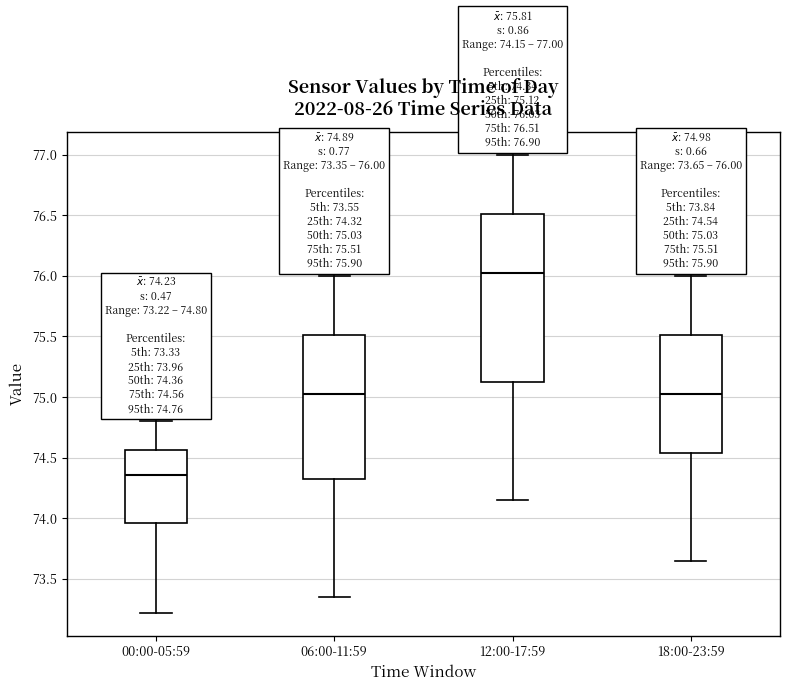

Which box is the tallest, from its lower edge to its upper edge?

12:00-17:59